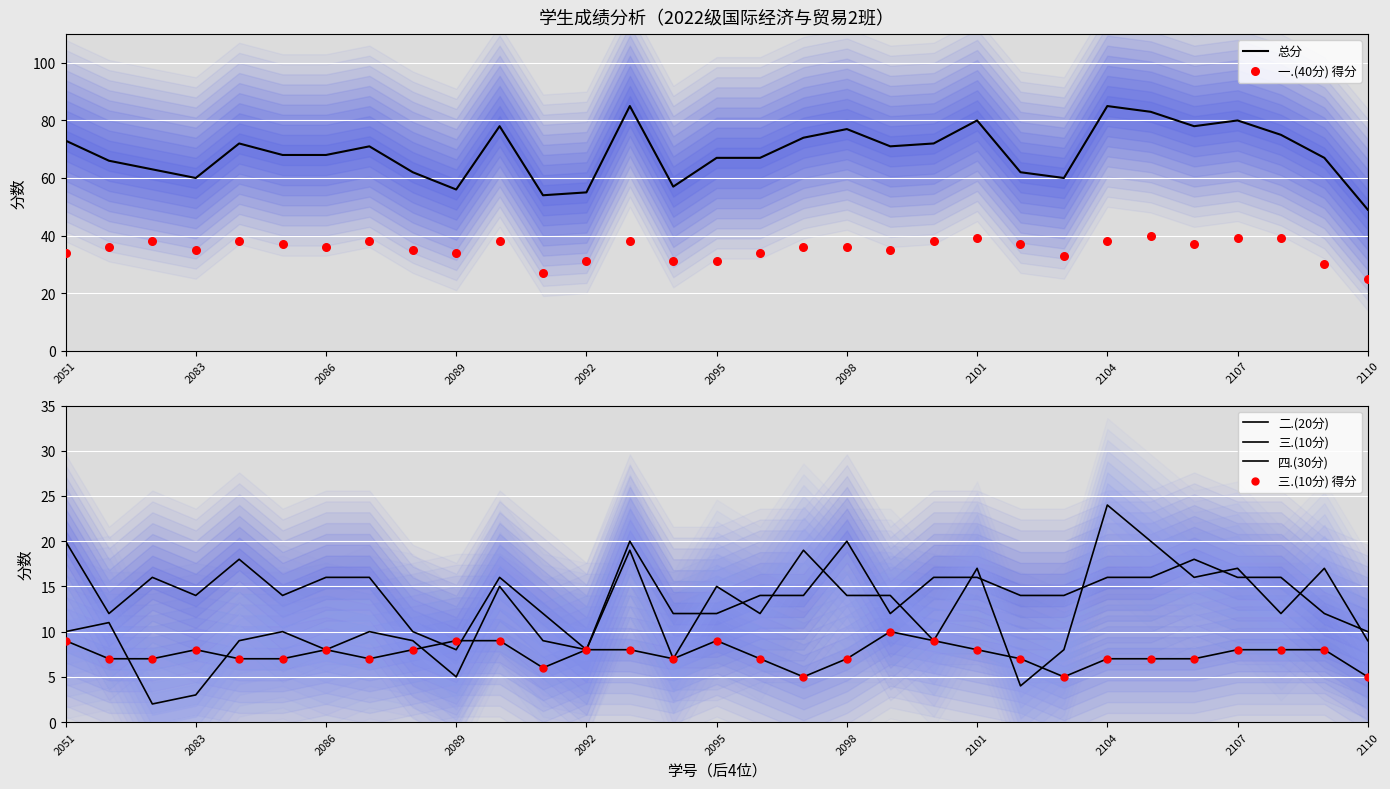

Which series has the largest total across all categories?

总分